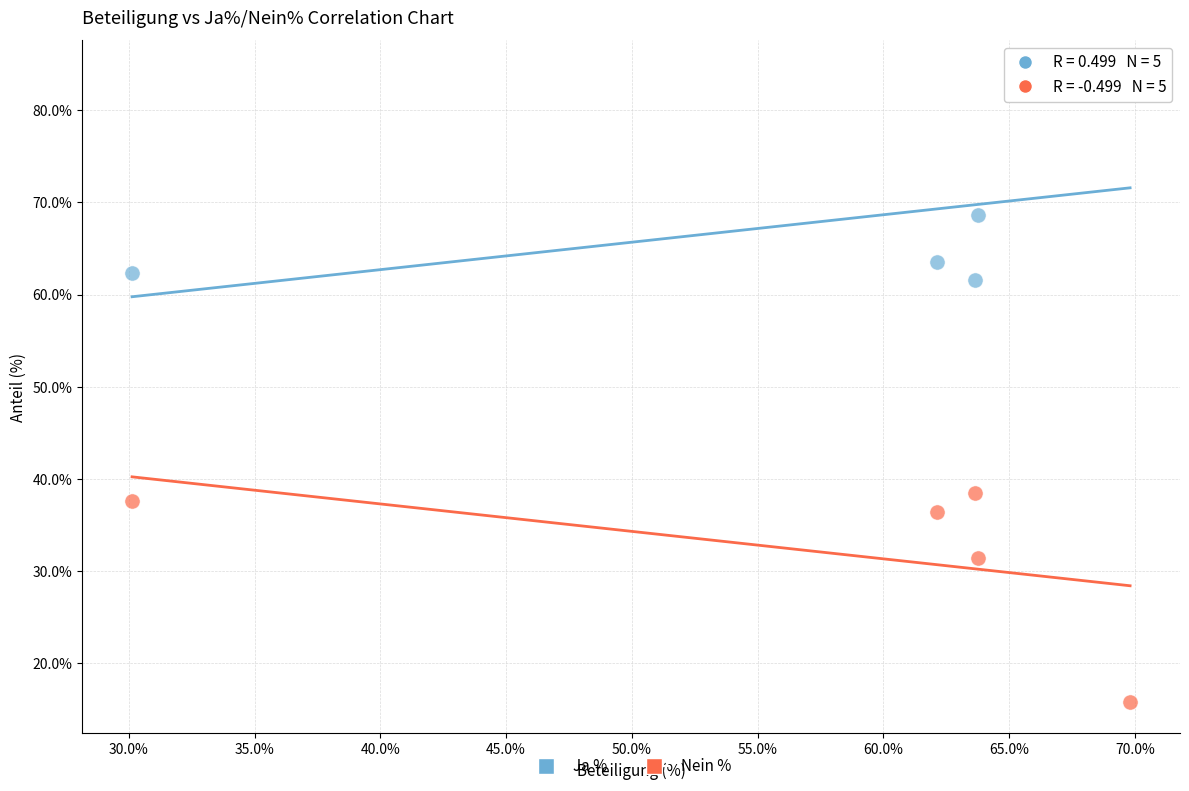

Across all data points, what is the average X value?

57.9